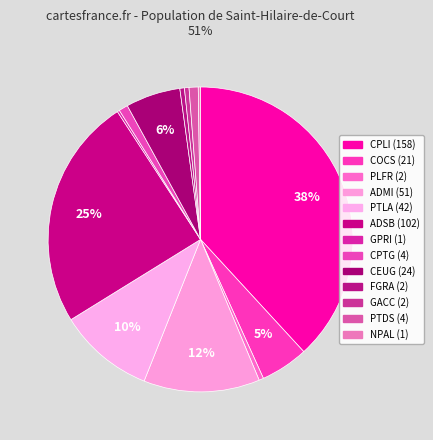

Do CPLI and NPAL together represent more than half of the pie?

No